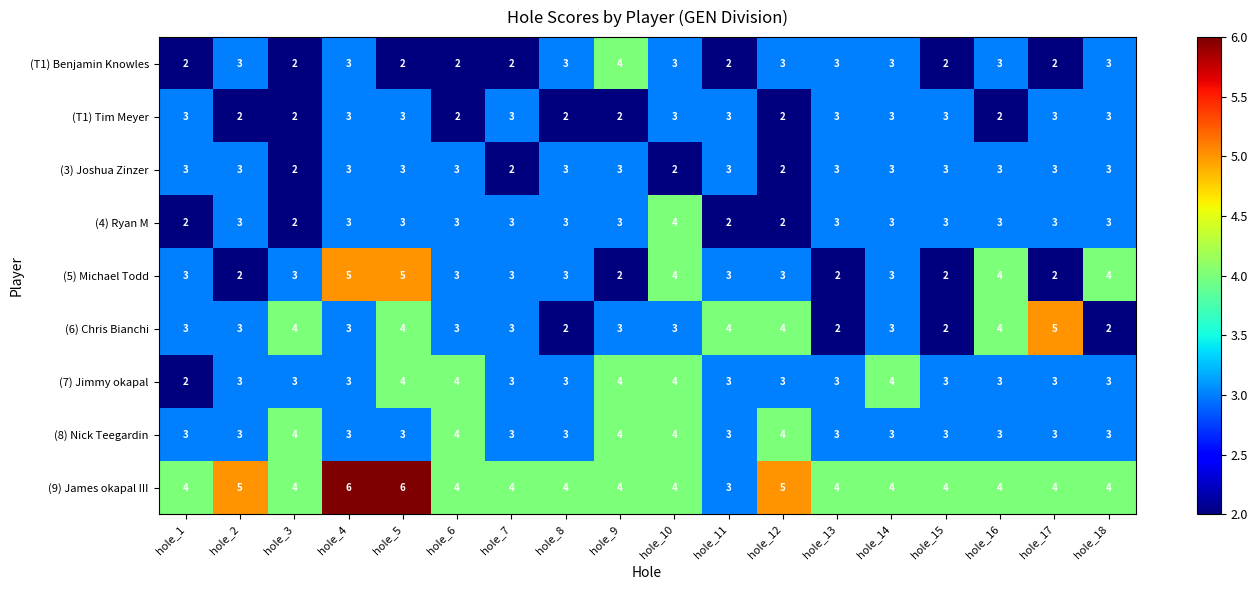

Is the value of (5) Michael Todd at hole_3 greater than the value of (3) Joshua Zinzer at hole_3?

Yes